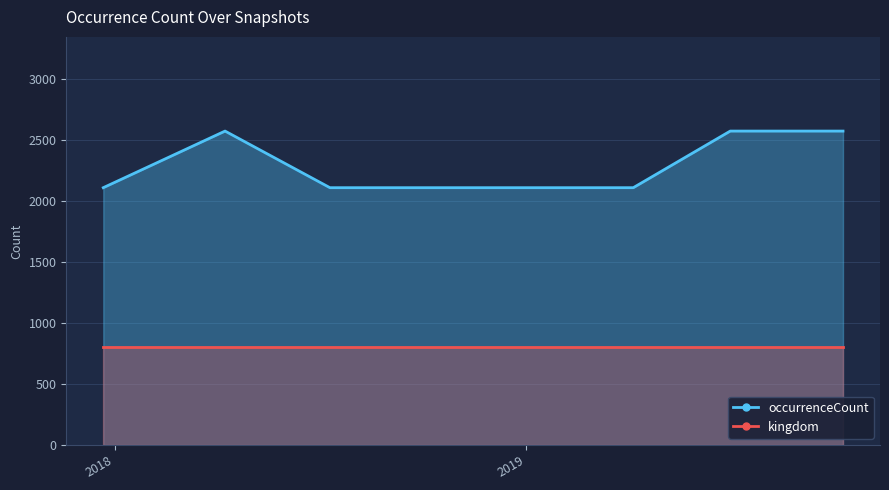

What is the difference between the values at 2017-12-22 and 2019-07-01?

464